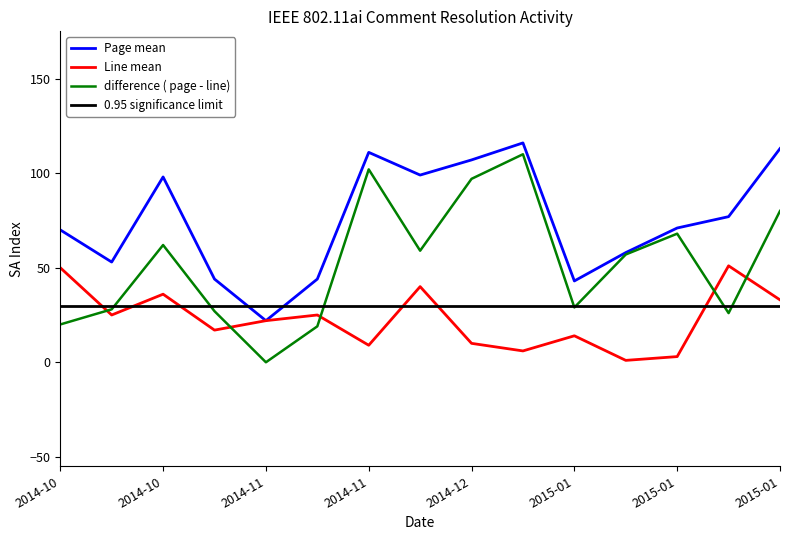

Does the chart display data point markers on the line(s)?

No